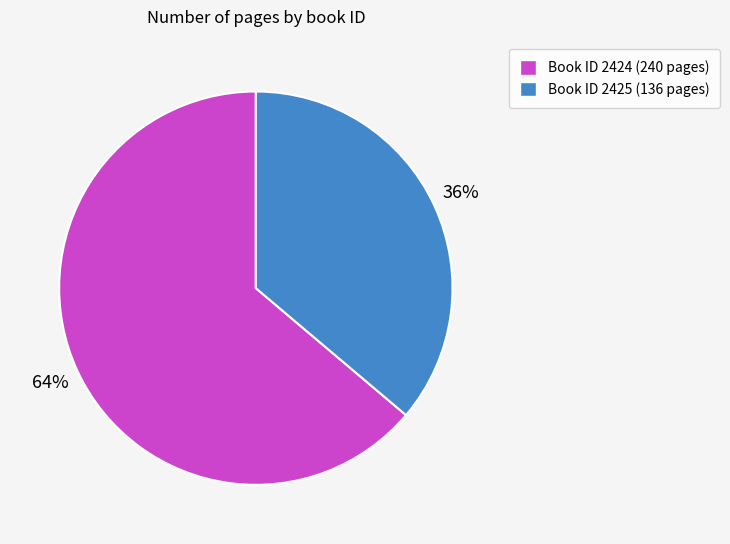

Is it true that Book ID 2425 (136 pages) is 36% of the pie?

True